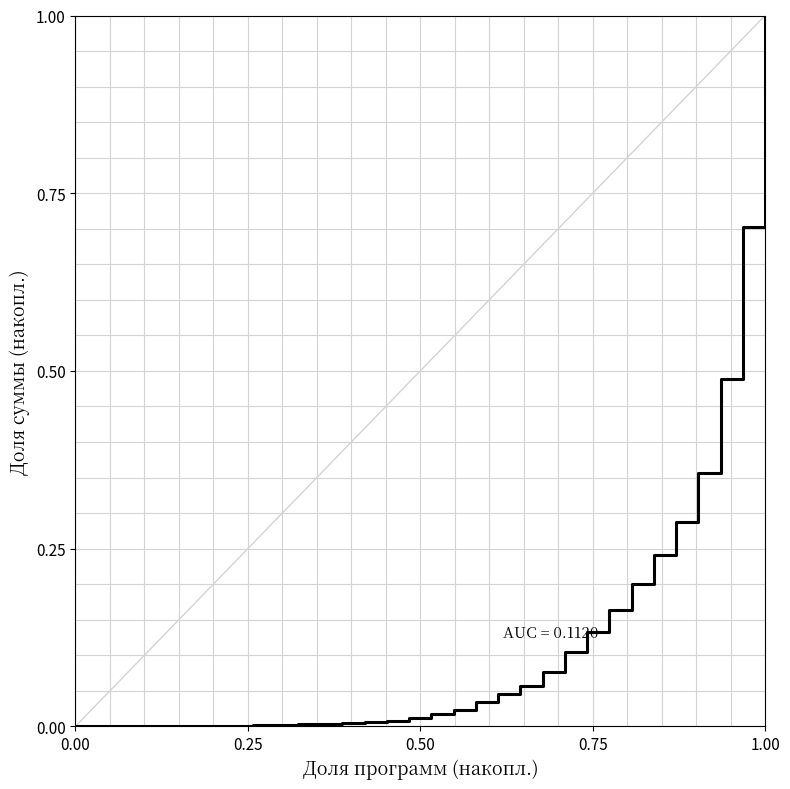

What is the greatest value displayed?

1.0